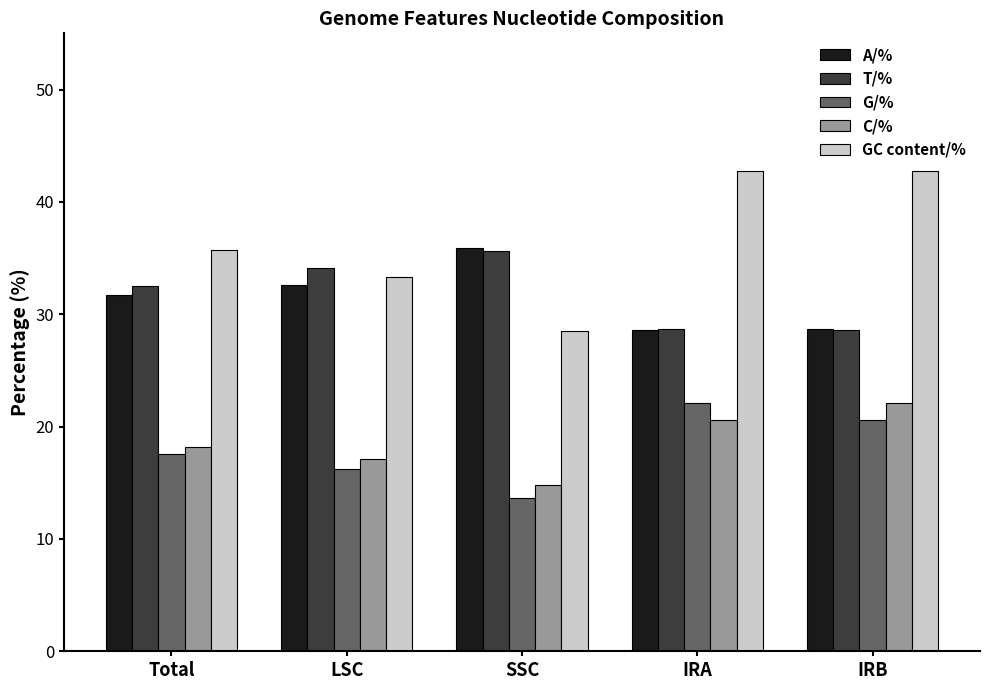

Which label corresponds to the smallest value in the chart?

SSC